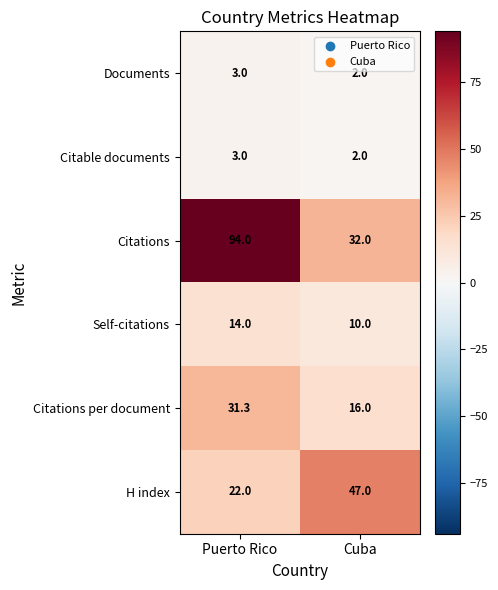

Is it true that Self-citations equals 17.0 at Cuba?

False